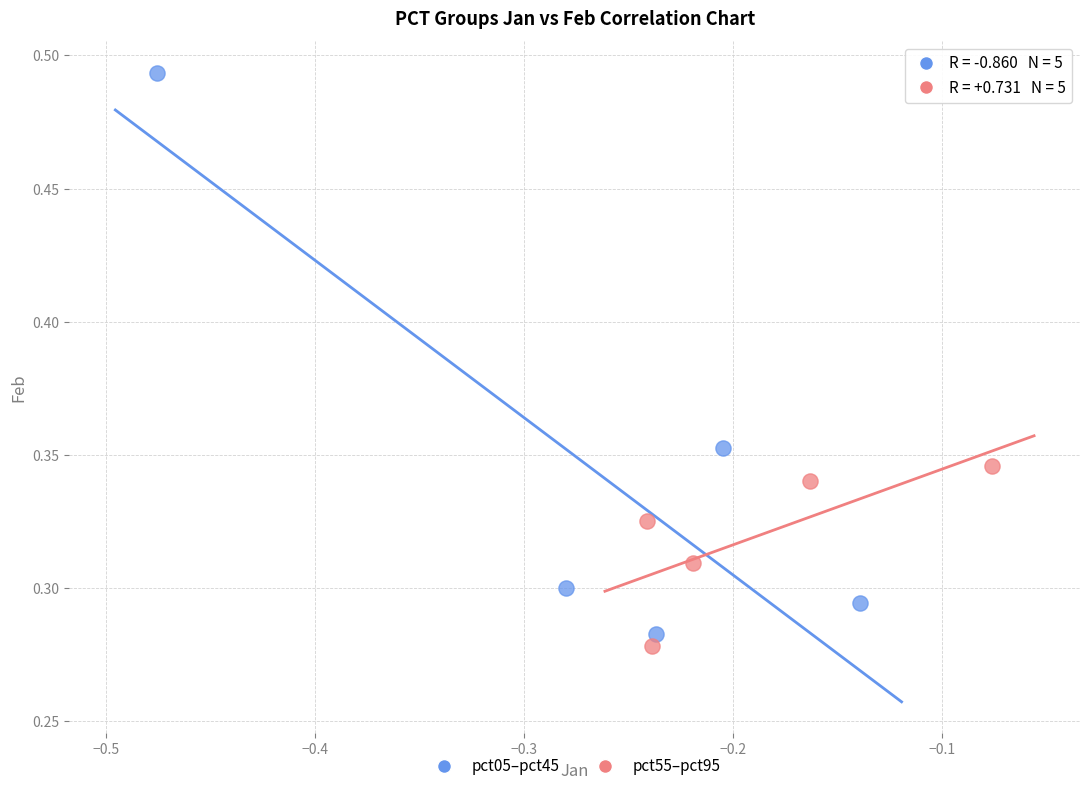

Which series reaches the minimum Y coordinate?

pct55–pct95